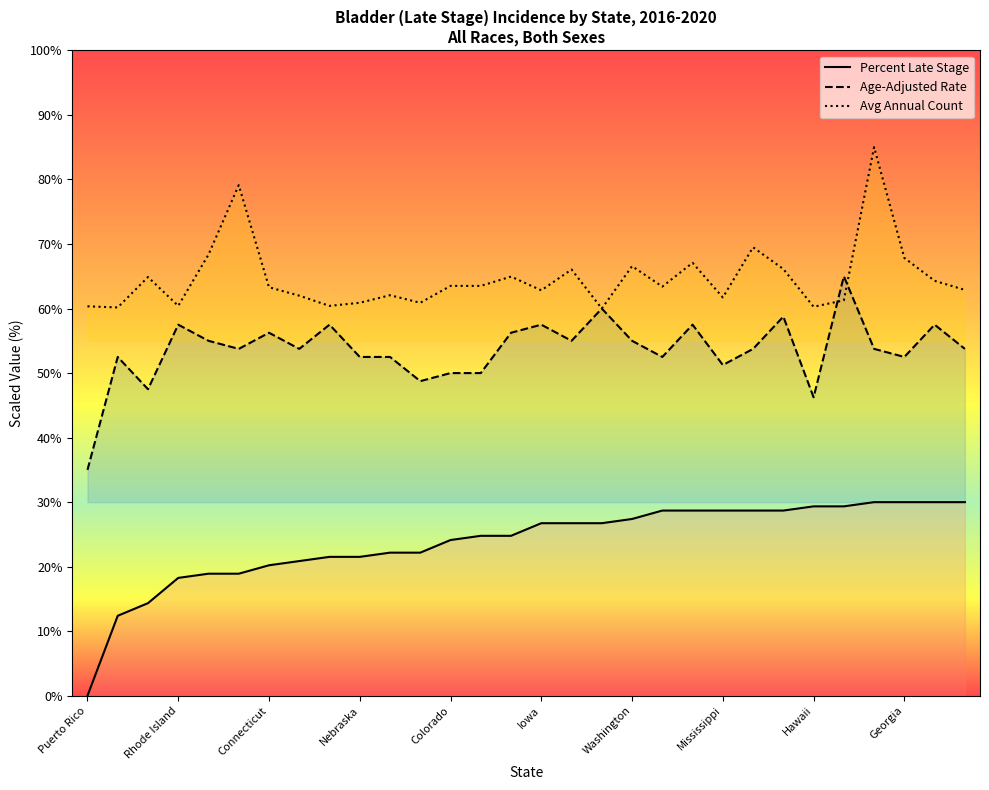

Is the value of Percent Late Stage at 17 greater than the value of Age-Adjusted Rate at 14?

No